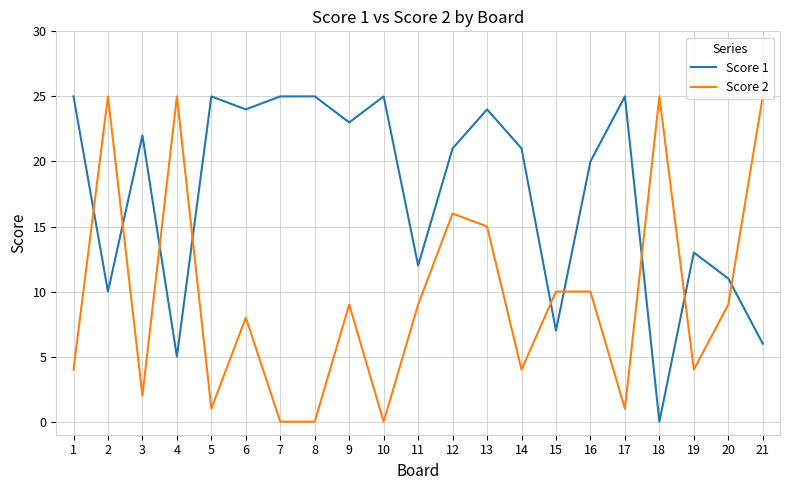

How many lines are shown in the chart?

2